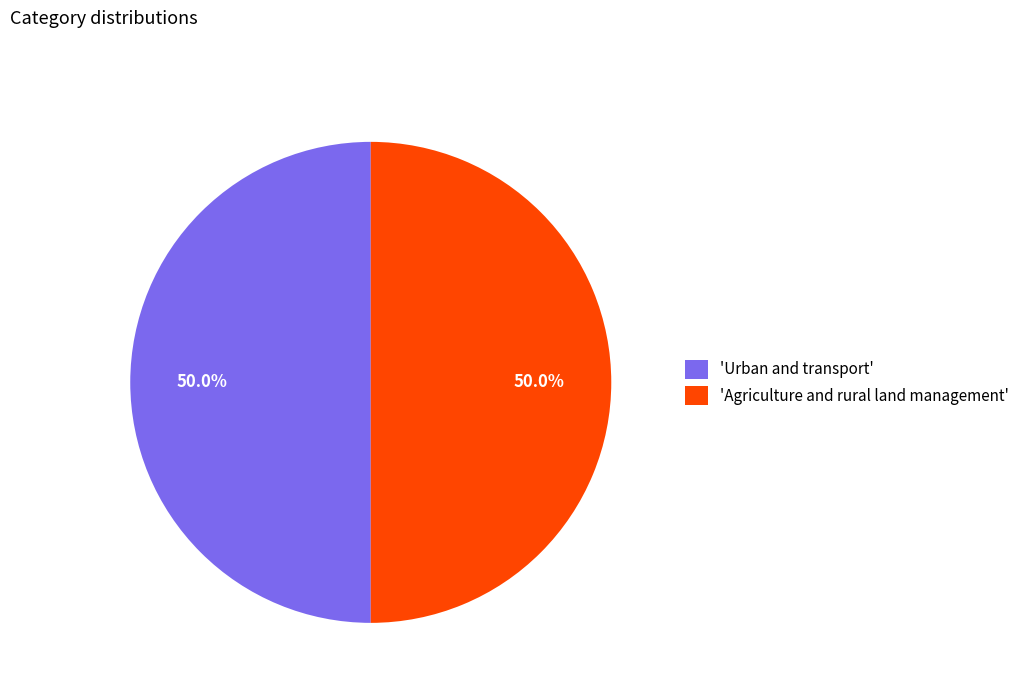

Approximately how many times larger is the value at 'Agriculture and rural land management' compared to 'Urban and transport'?

1.0